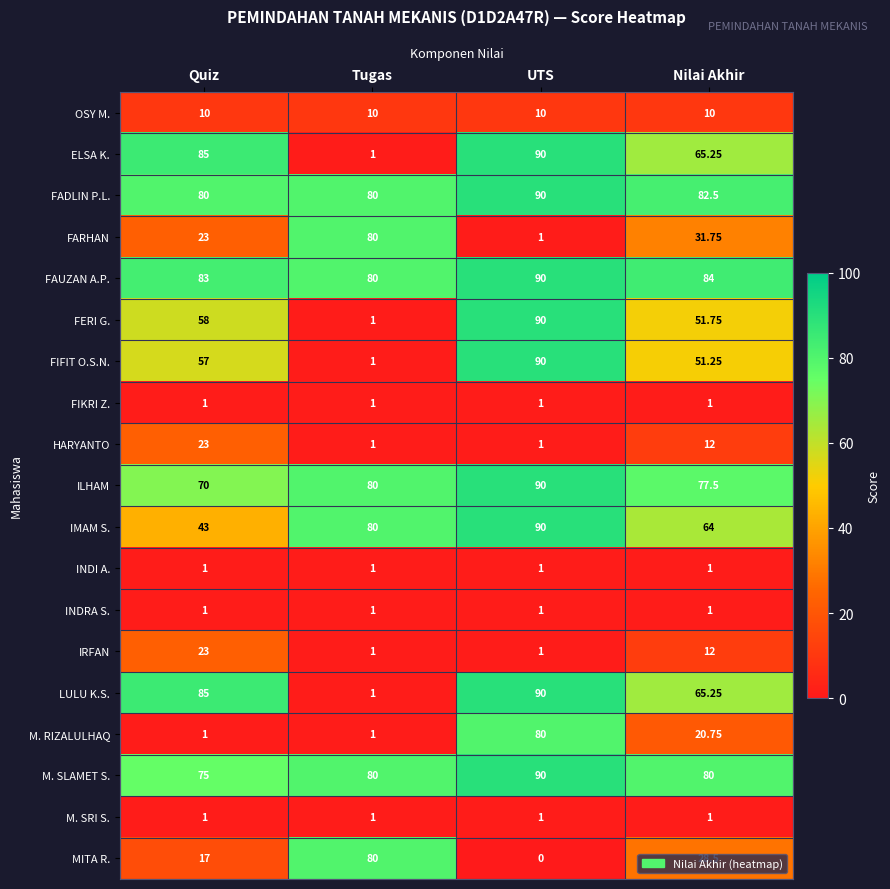

What is the spread (max minus min) of values at Quiz?

84.0